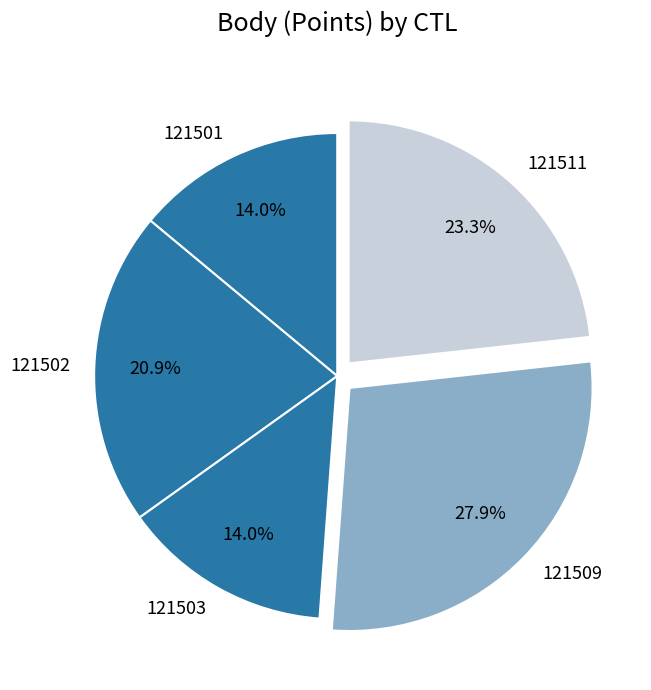

To the nearest percent, what portion does 121509 represent?

28%